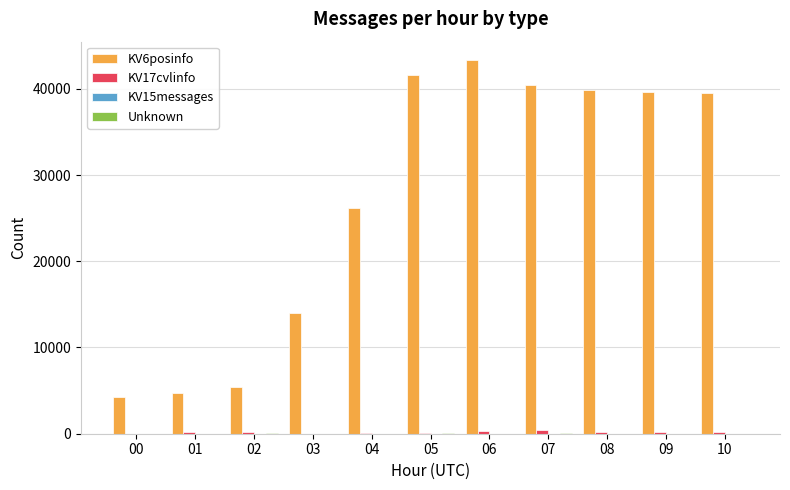

Which series has the largest total across all categories?

KV6posinfo